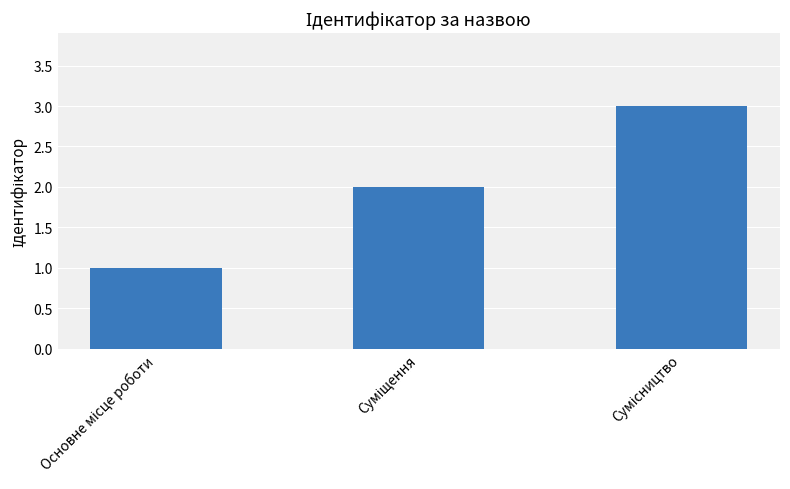

What is the sum of all values?

6